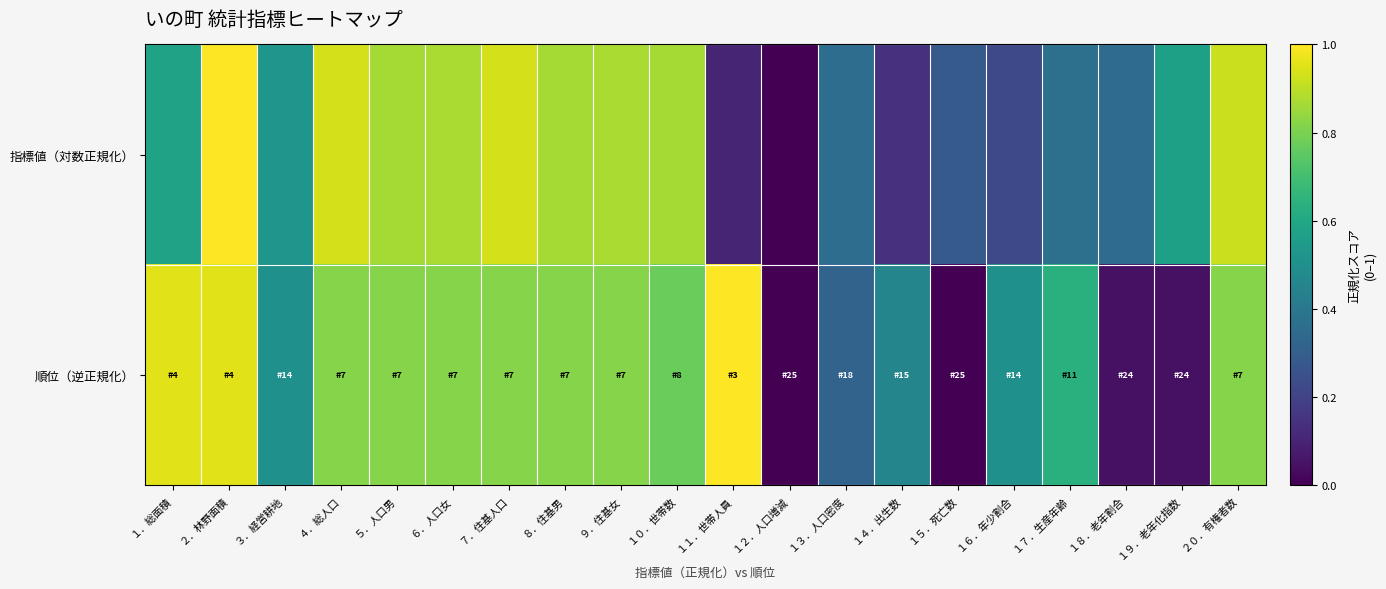

Rank the series by their maximum value, from highest to lowest.

順位（逆正規化）, 指標値（対数正規化）